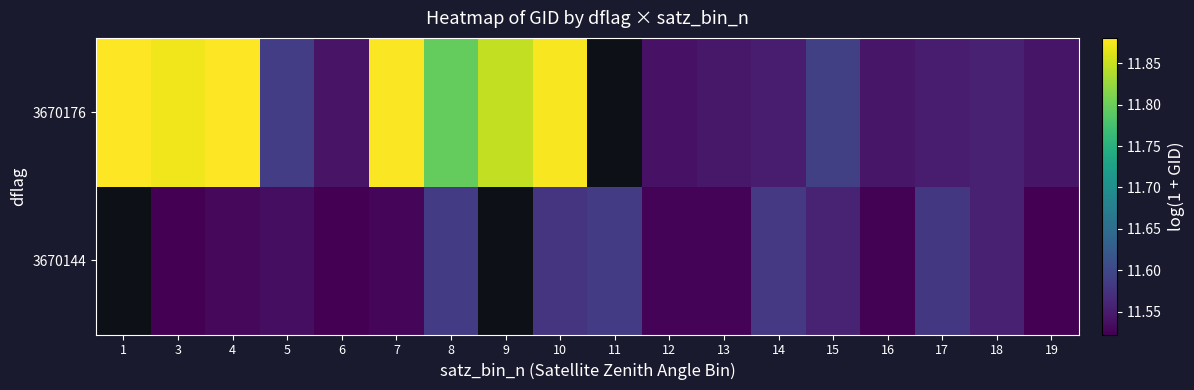

Rank the series at 4 from highest to lowest value.

3670176, 3670144